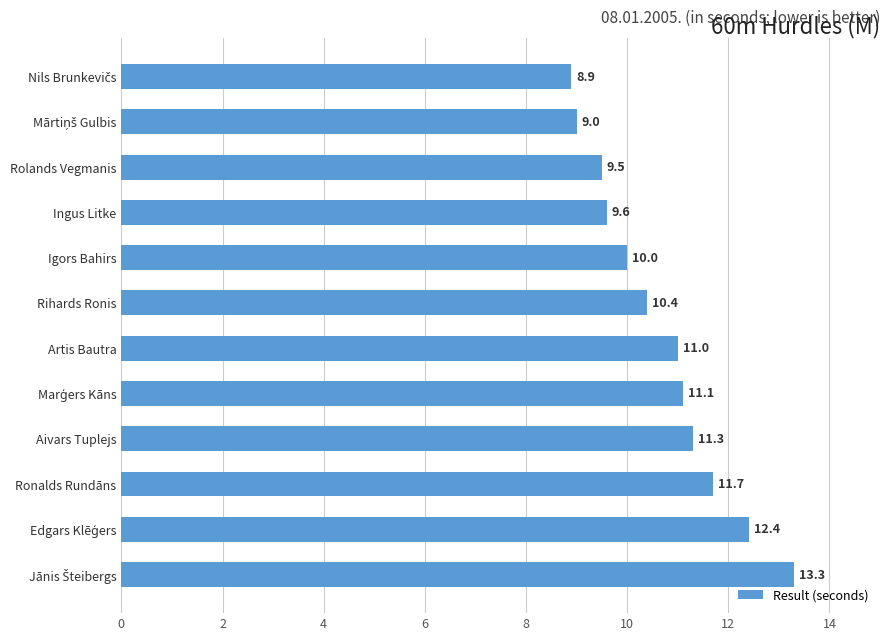

Is it true that the value at Rihards Ronis is 15.5?

False